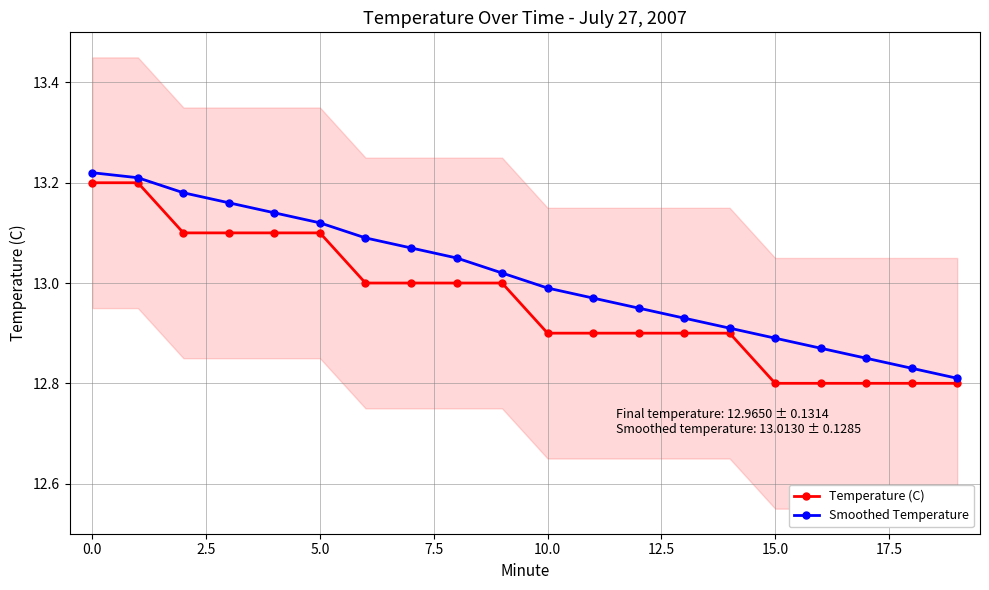

How many lines are shown in the chart?

2